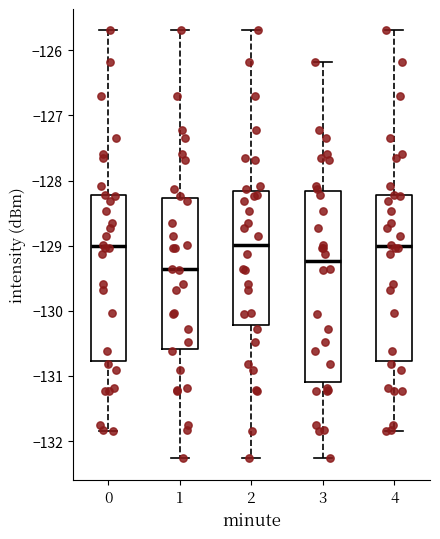

Reading left to right, transcribe this box plot: for each box, give where its median line is, the range the box spans, and where its two whiskers end, as read against the y-axis. The values are not printed on the chart, so give them approximately, as read against the axis.

0: median -129.0, box -130.8 to -128.2, whiskers -131.8 to -125.7
1: median -129.4, box -130.6 to -128.3, whiskers -132.3 to -125.7
2: median -129.0, box -130.2 to -128.2, whiskers -132.3 to -125.7
3: median -129.2, box -131.1 to -128.2, whiskers -132.3 to -126.2
4: median -129.0, box -130.8 to -128.2, whiskers -131.8 to -125.7